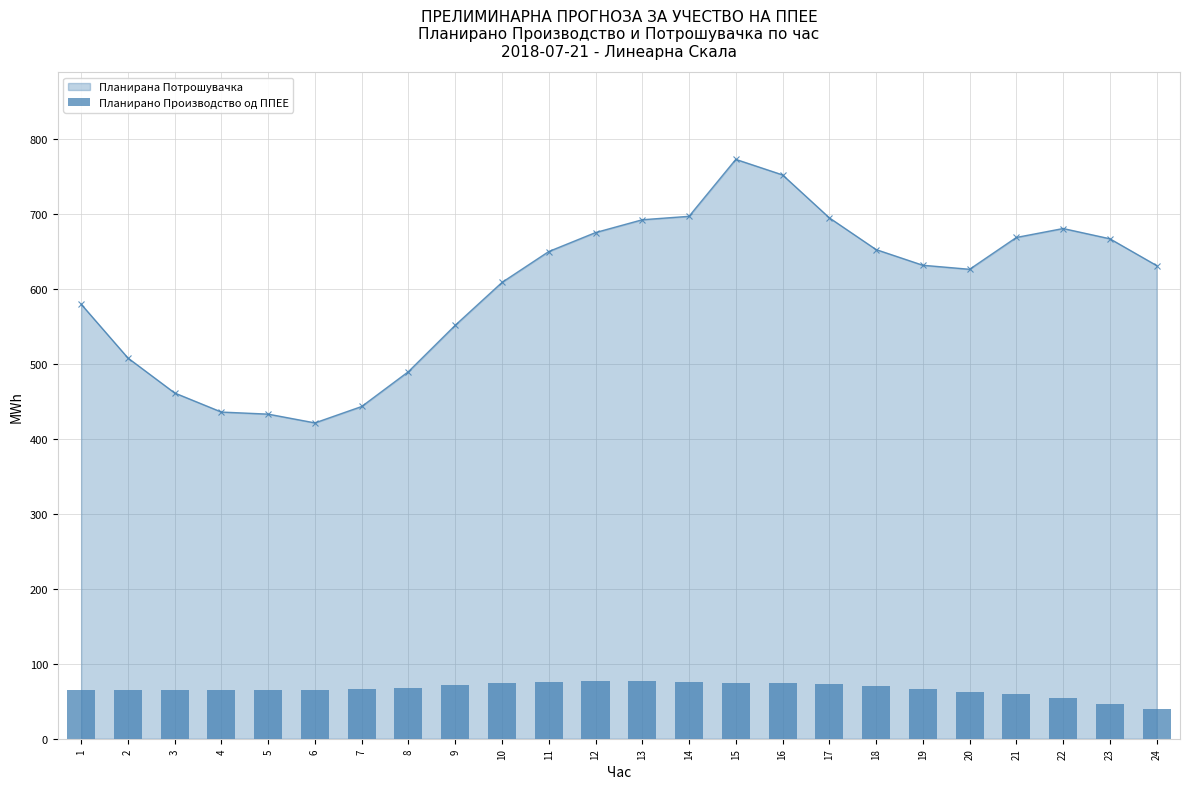

What is the change in value from 9 to 11?

+4.6